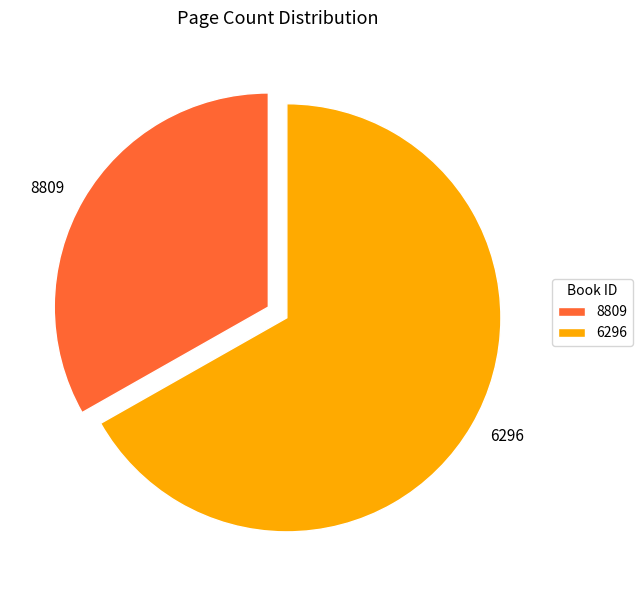

Is there any slice that represents more than half of the pie?

Yes